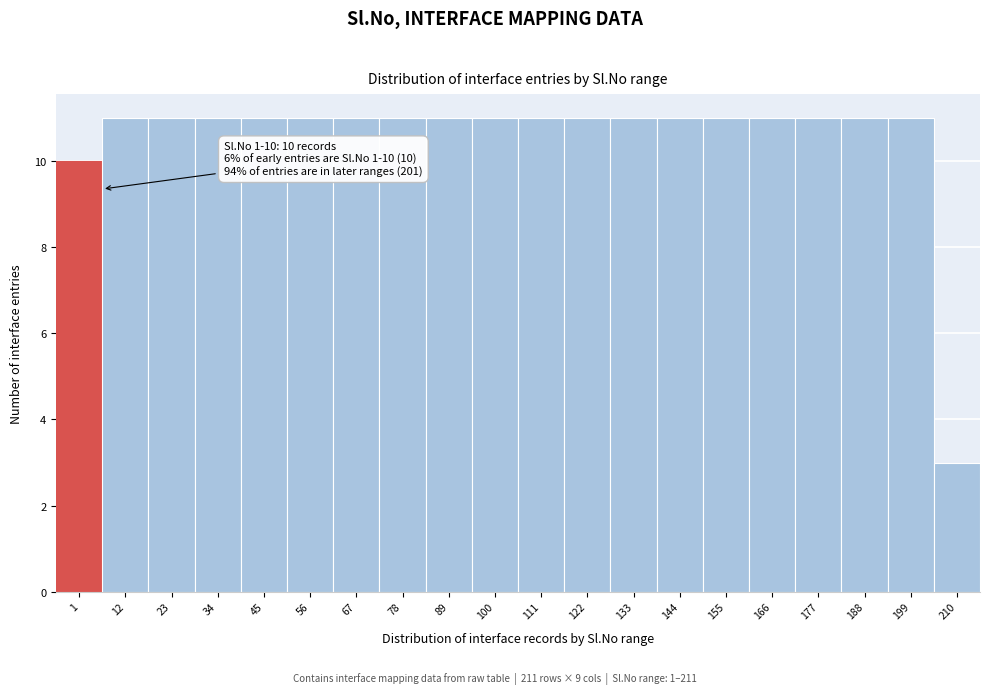

Reading left to right, what are all the values shown in this chart?

10	11	11	11	11	11	11	11	11	11	11	11	11	11	11	11	11	11	11	3